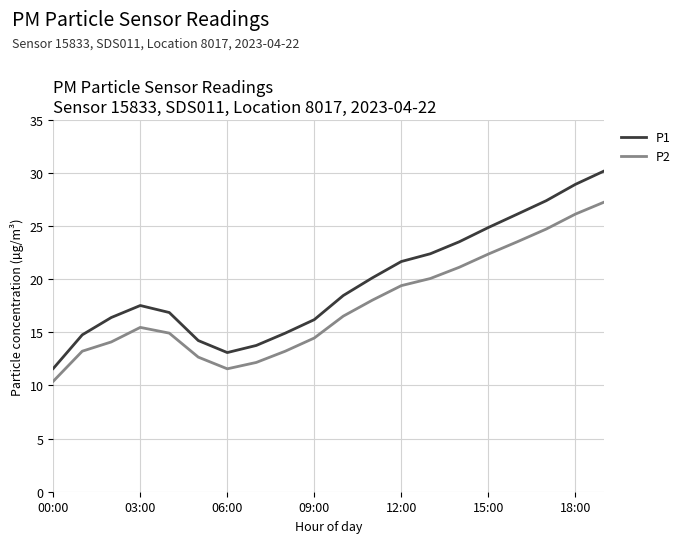

What is the maximum value for P1?

30.2